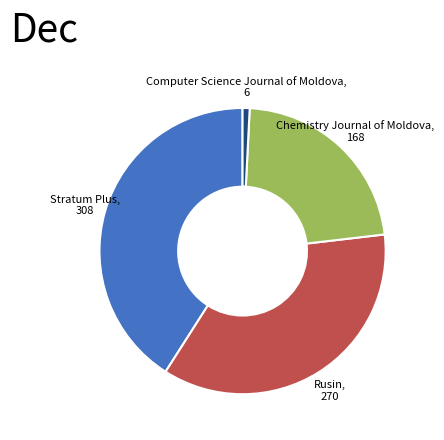

Is there any slice that represents more than half of the pie?

No